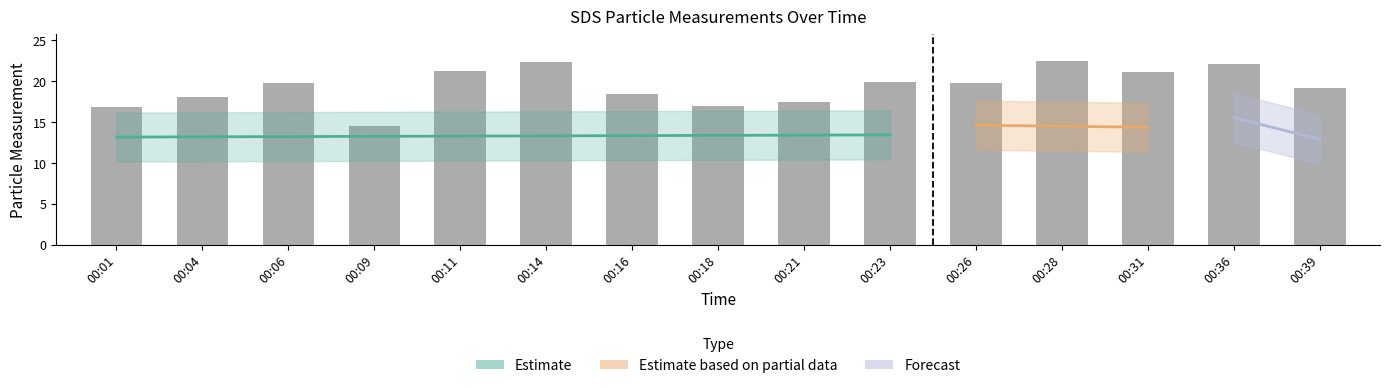

List the labels in order of value, smallest first.

00:09, 00:01, 00:18, 00:21, 00:04, 00:16, 00:39, 00:06, 00:26, 00:23, 00:31, 00:11, 00:36, 00:14, 00:28